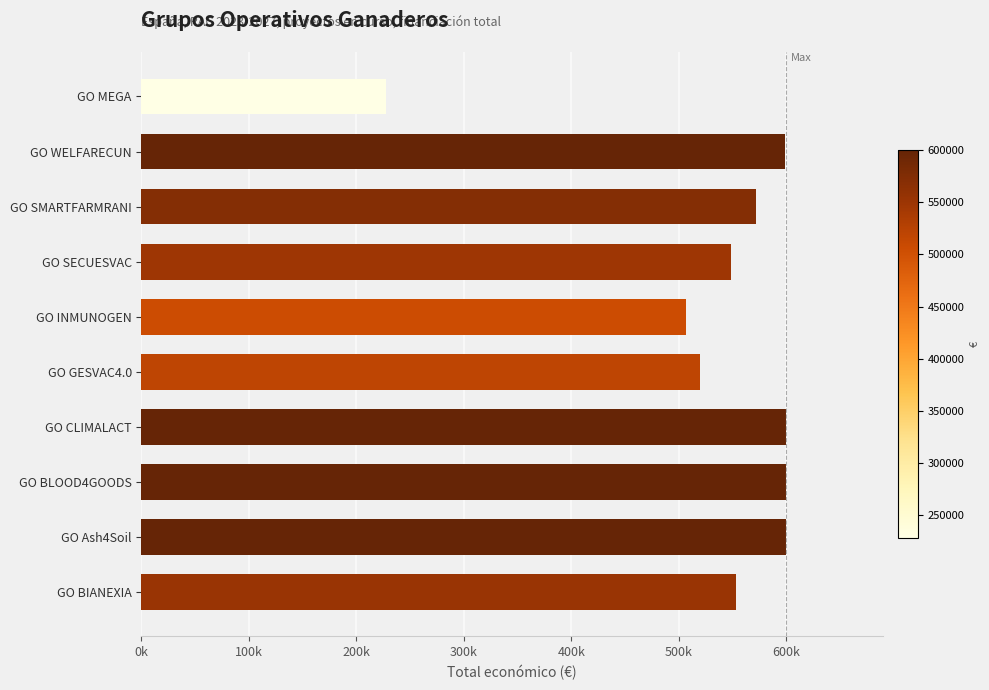

How many data points are less than 571965?

5